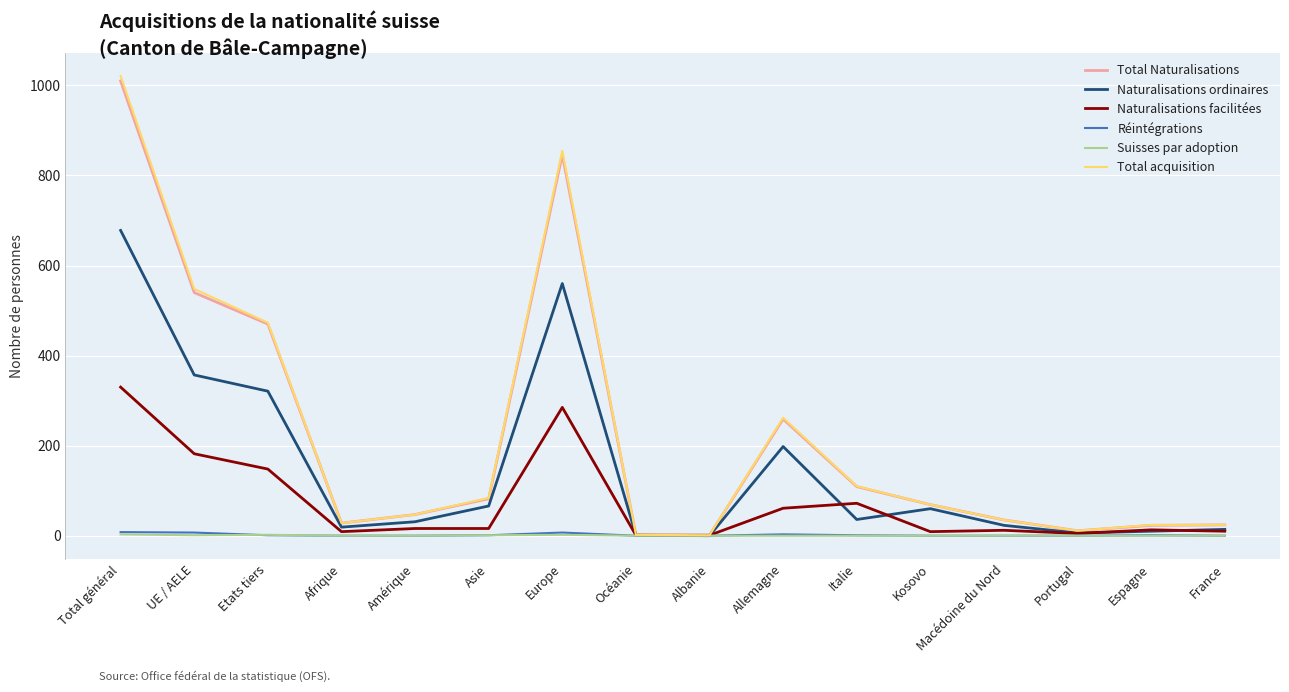

What is the greatest value displayed?

1021